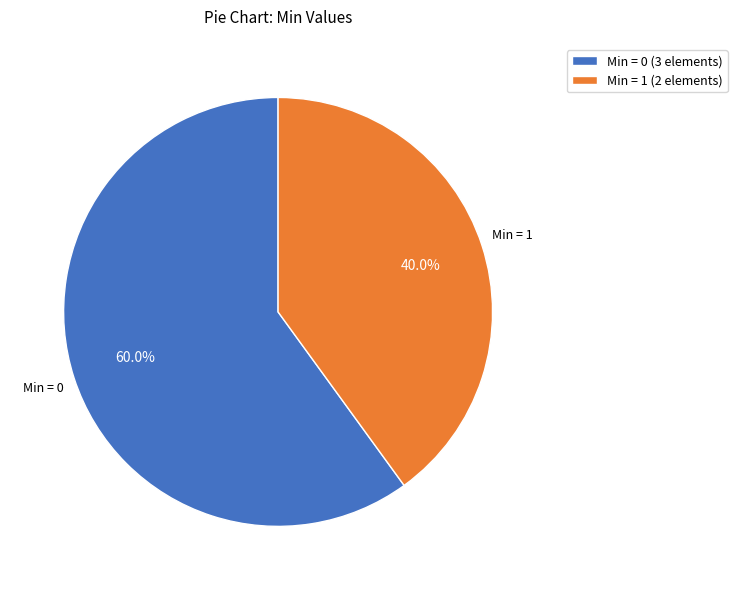

Between Min = 0 (3 elements) and Min = 1 (2 elements), which is larger?

Min = 0 (3 elements)